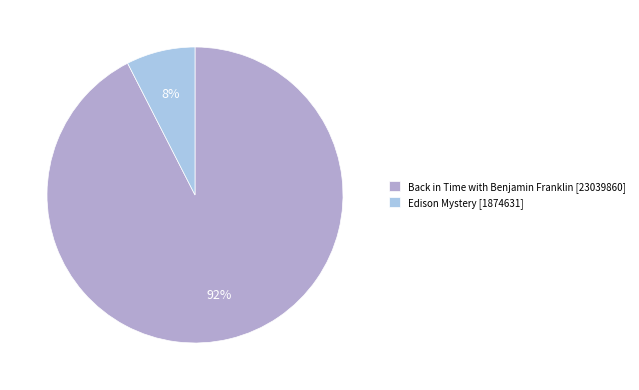

Which has a higher value, Back in Time with Benjamin Franklin [23039860] or Edison Mystery [1874631]?

Back in Time with Benjamin Franklin [23039860]